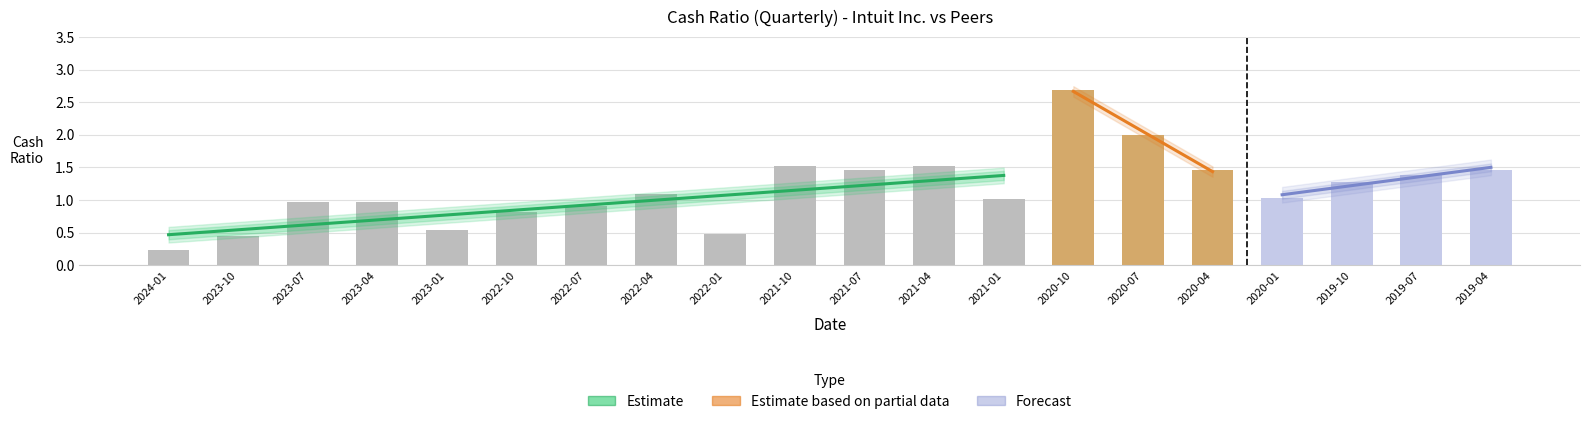

What position from the right is 2020-07-31?

6